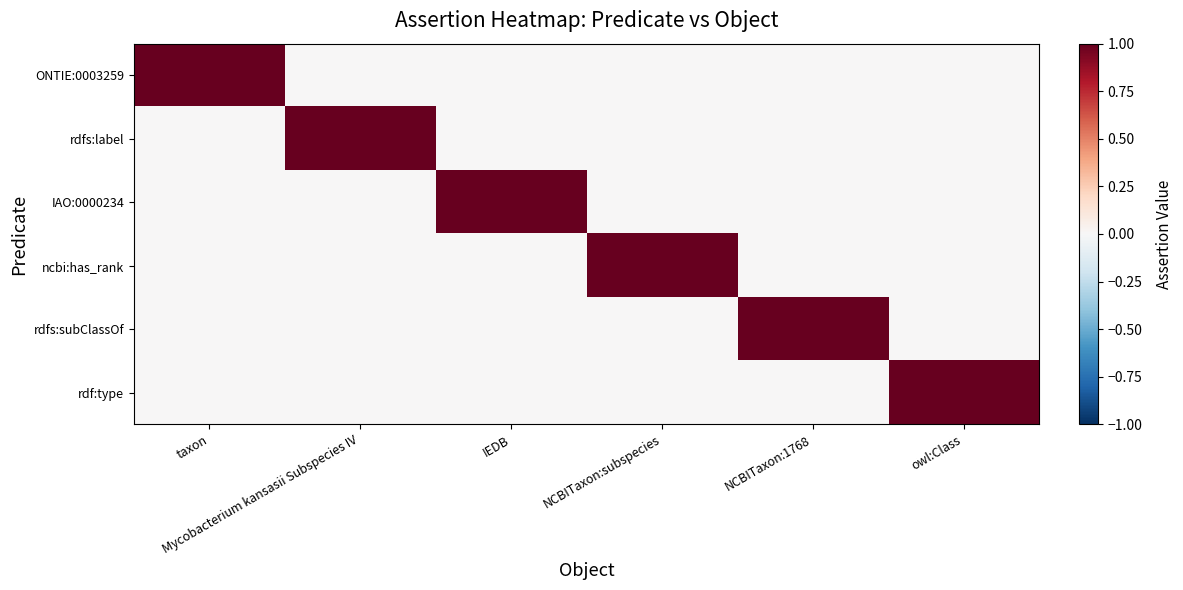

Reading right to left, what are all the values shown in this chart?

ONTIE:0003259: owl:Class=0	NCBITaxon:1768=0	NCBITaxon:subspecies=0	IEDB=0	Mycobacterium kansasii Subspecies IV=0	taxon=1
rdfs:label: owl:Class=0	NCBITaxon:1768=0	NCBITaxon:subspecies=0	IEDB=0	Mycobacterium kansasii Subspecies IV=1	taxon=0
IAO:0000234: owl:Class=0	NCBITaxon:1768=0	NCBITaxon:subspecies=0	IEDB=1	Mycobacterium kansasii Subspecies IV=0	taxon=0
ncbi:has_rank: owl:Class=0	NCBITaxon:1768=0	NCBITaxon:subspecies=1	IEDB=0	Mycobacterium kansasii Subspecies IV=0	taxon=0
rdfs:subClassOf: owl:Class=0	NCBITaxon:1768=1	NCBITaxon:subspecies=0	IEDB=0	Mycobacterium kansasii Subspecies IV=0	taxon=0
rdf:type: owl:Class=1	NCBITaxon:1768=0	NCBITaxon:subspecies=0	IEDB=0	Mycobacterium kansasii Subspecies IV=0	taxon=0